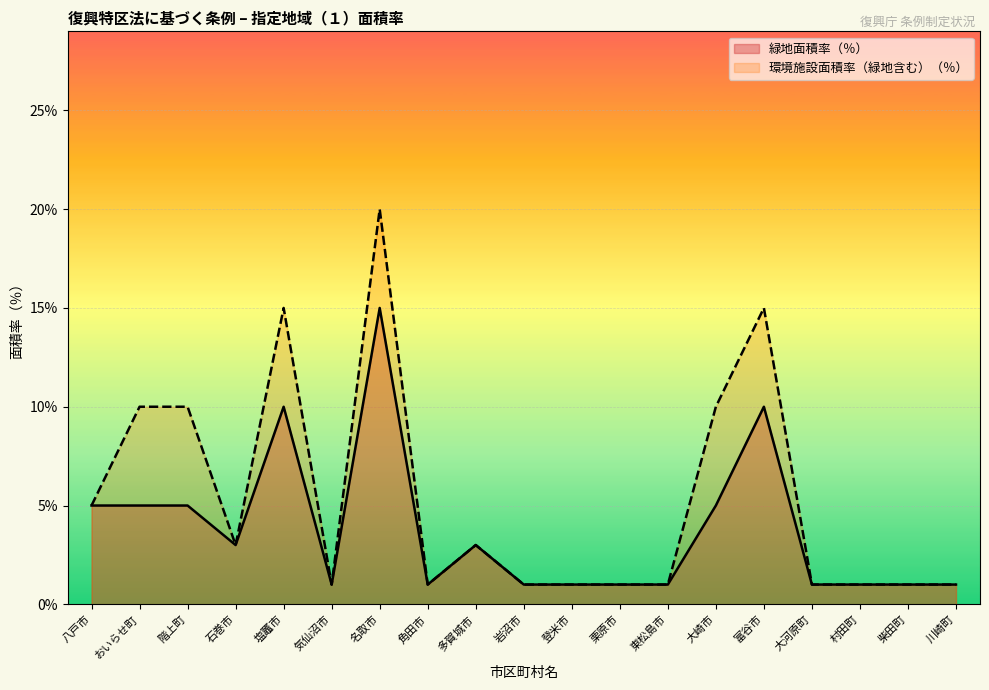

Rank the series by their maximum value, from lowest to highest.

緑地面積率（％）, 環境施設面積率（緑地含む）（％）